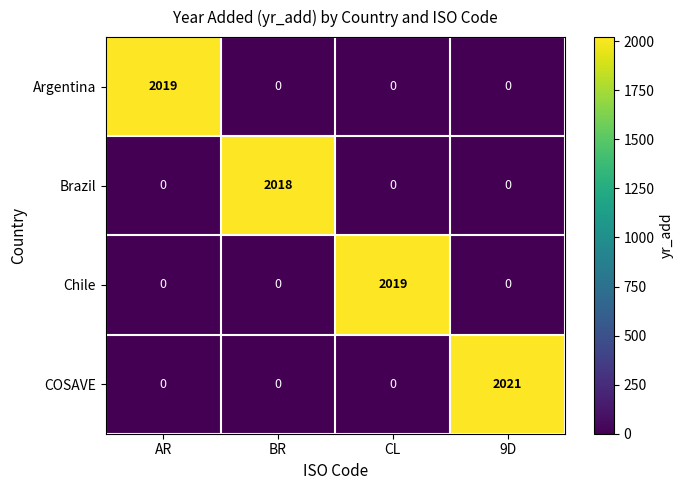

Which series has the widest spread of values?

COSAVE